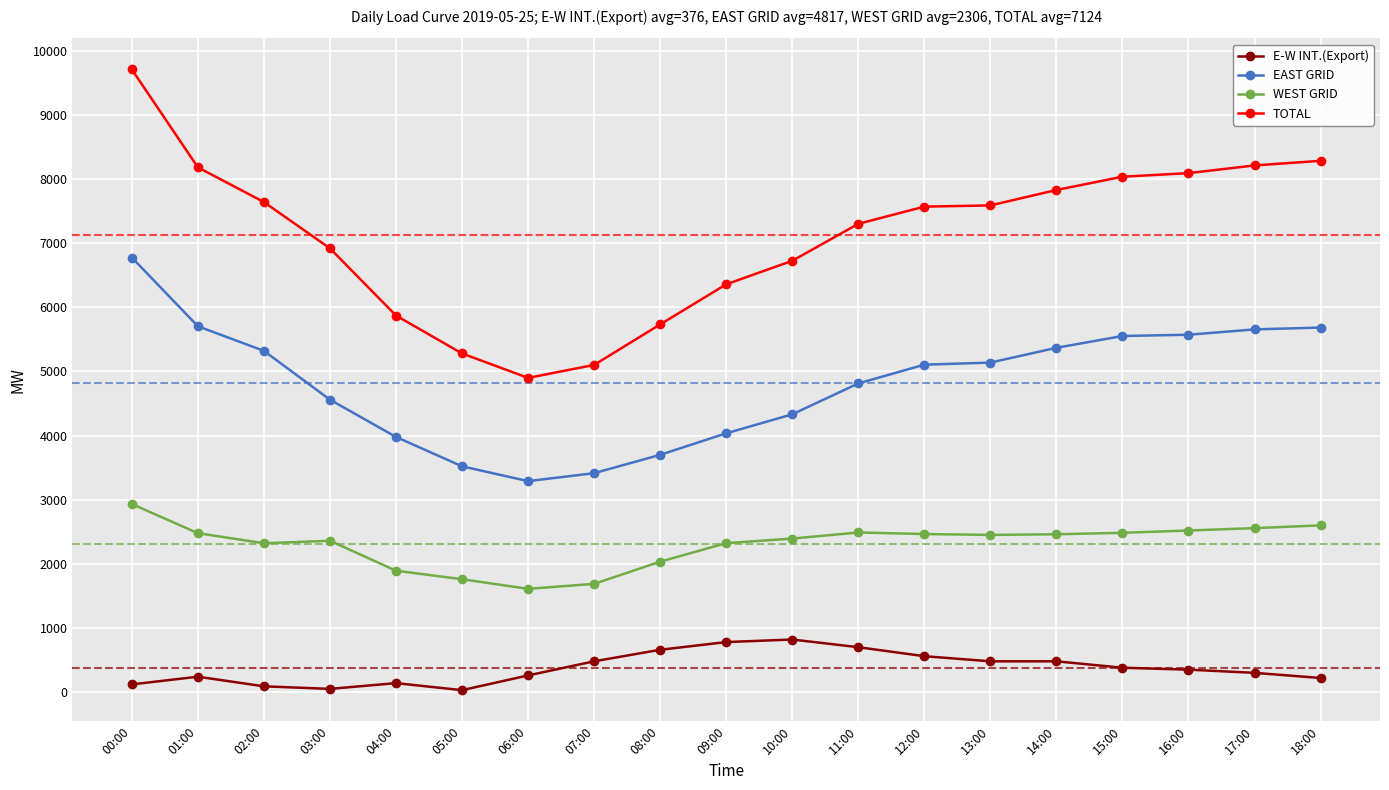

Which category has the highest value in the WEST GRID series?

00:00